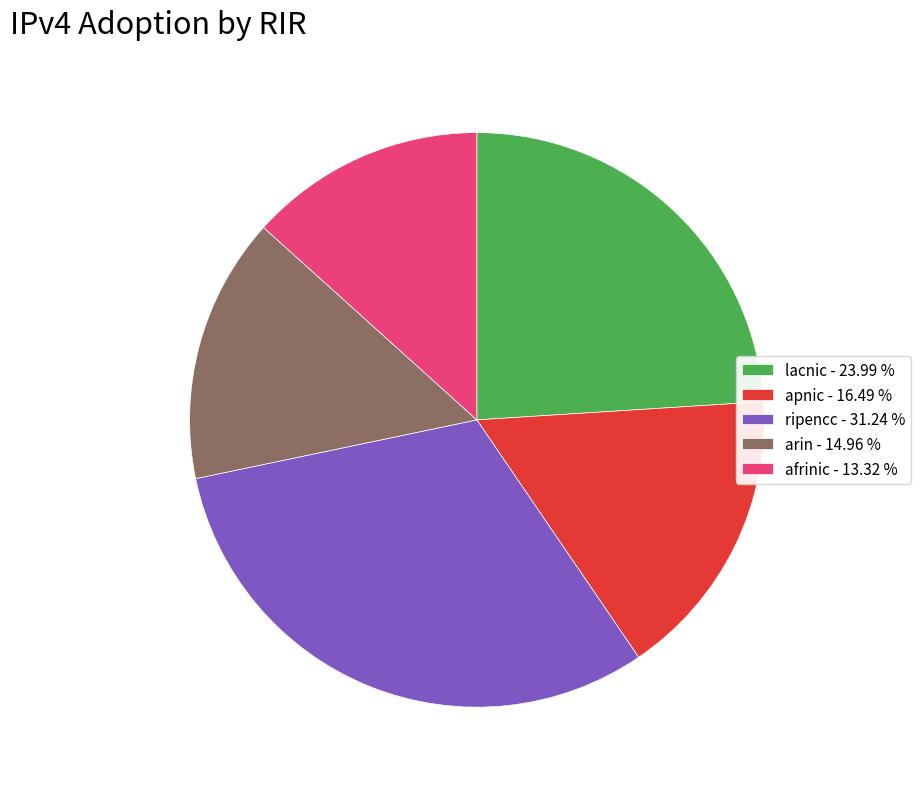

Does arin account for over 50% of the chart?

No